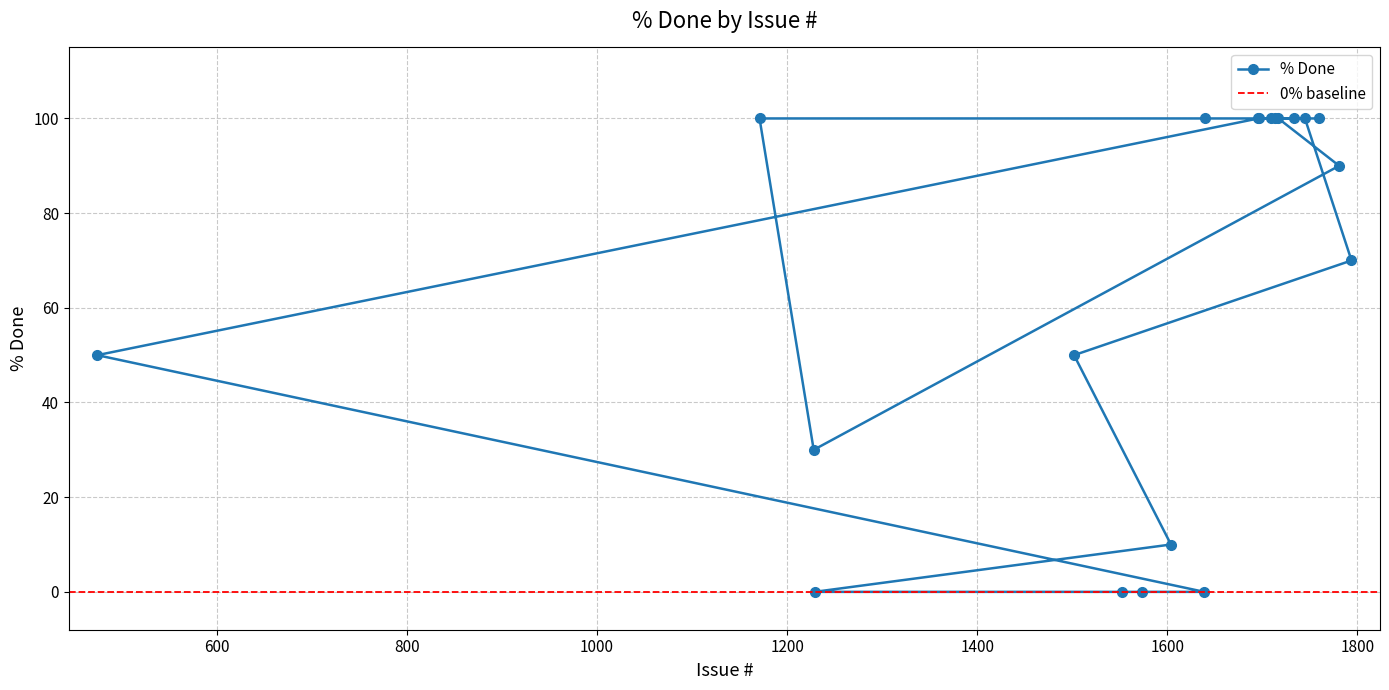

List the labels in order of value, smallest first.

1229, 1552, 1574, 1639, 1604, 1228, 1502, 474, 1794, 1781, 1717, 1171, 1640, 1709, 1714, 1734, 1745, 1696, 1697, 1760